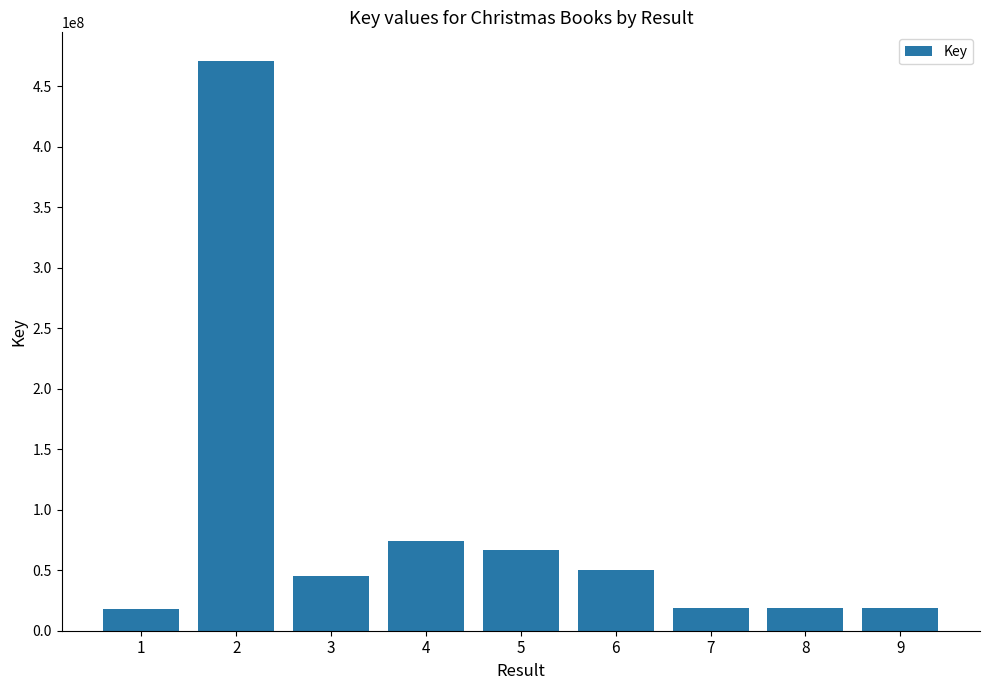

What is the minimum value shown in the chart?

18328233